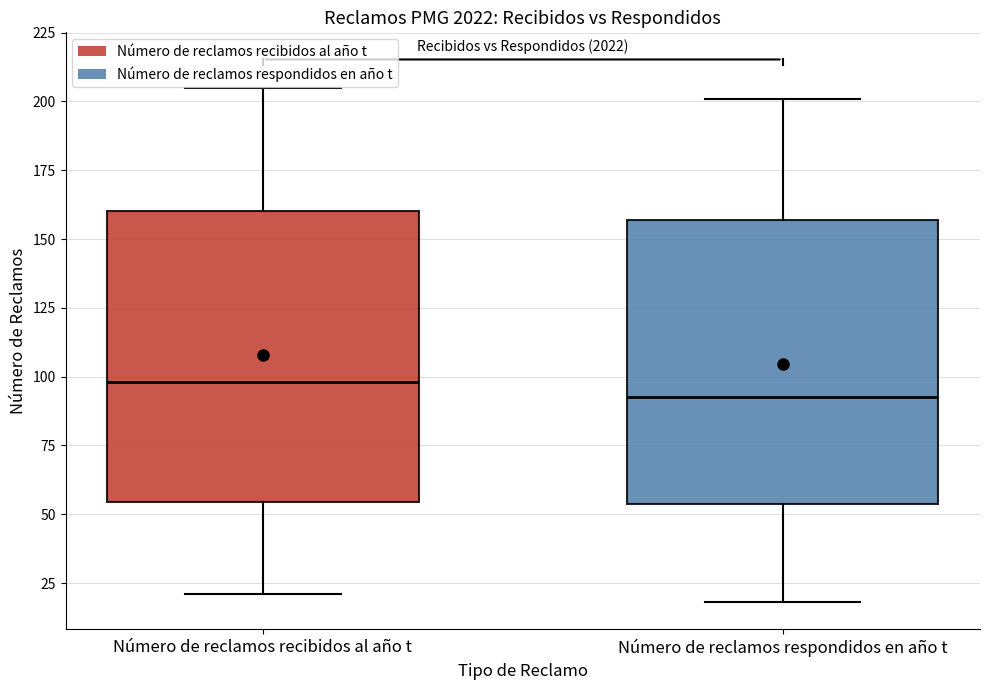

Where is the upper edge of the box for Número de reclamos recibidos al año t on the y-axis? The values are not printed on the chart, so give them approximately, as read against the axis.

160